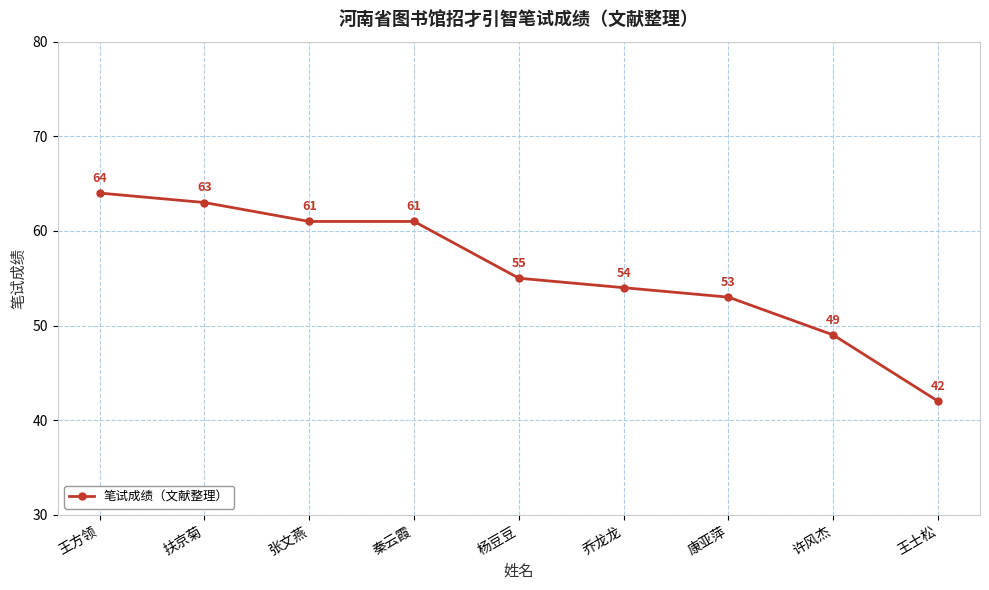

Which category has the lowest value across all series?

王士松